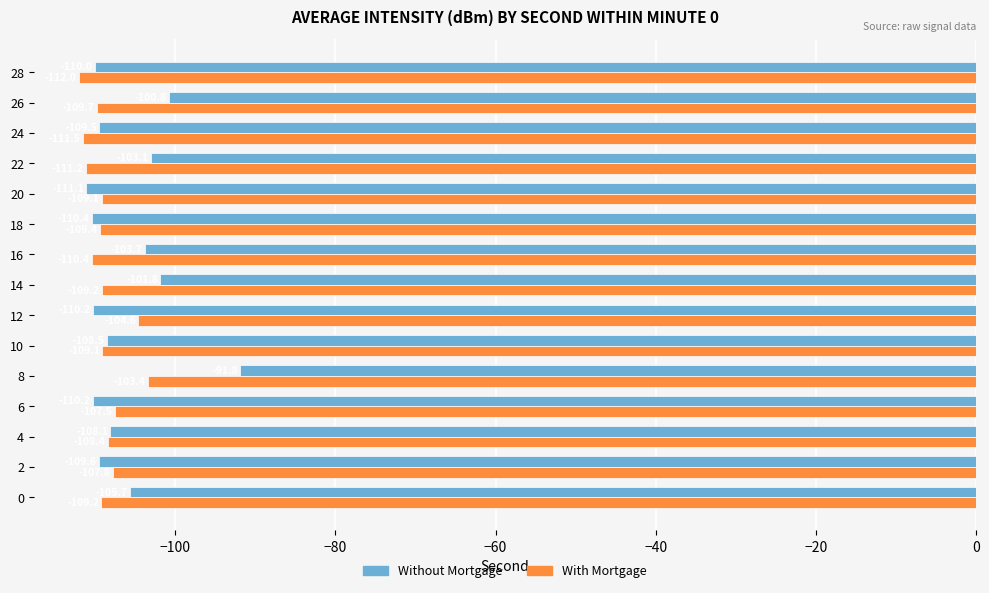

What is the difference between the second highest and minimum values in the Without Mortgage series?

10.3